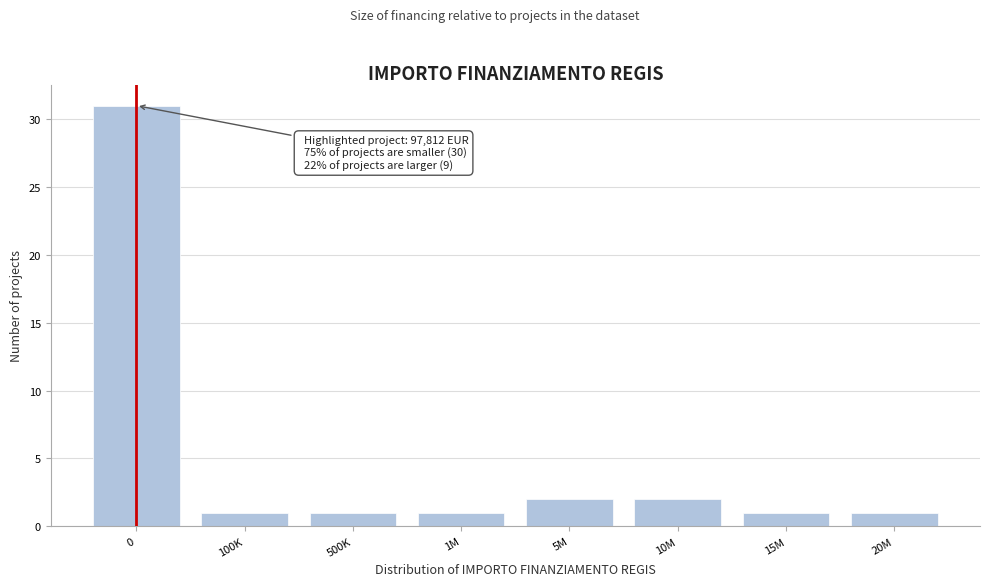

Reading left to right, transcribe all the data shown in this chart.

0=31	100K=1	500K=1	1M=1	5M=2	10M=2	15M=1	20M=1